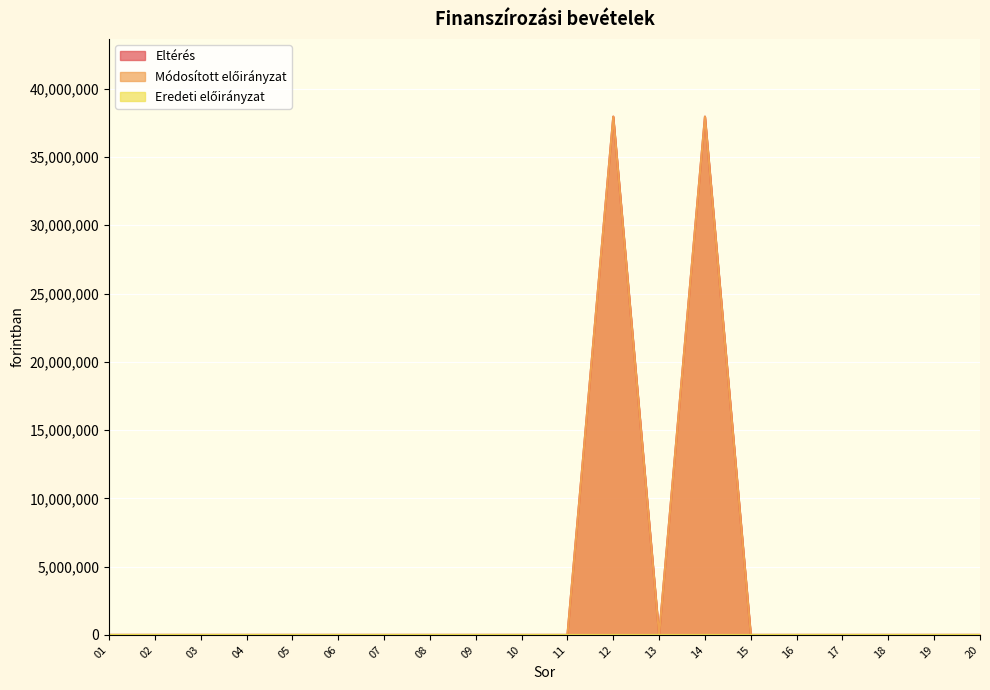

At which category is the sum across all series the highest?

12